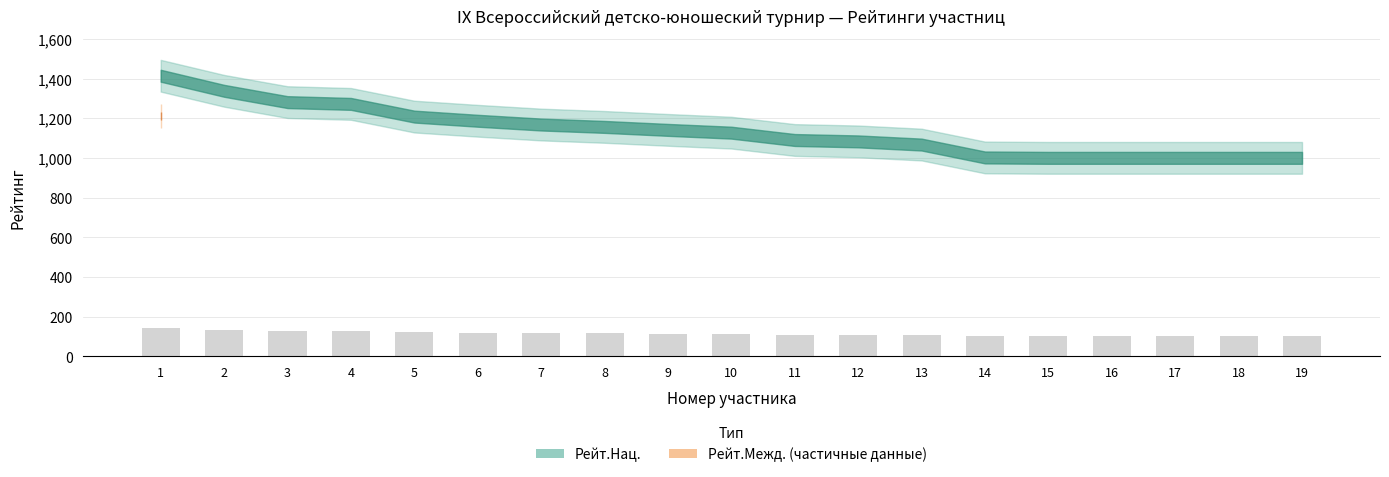

What is the sum of the values at 1 and 17?

241.4